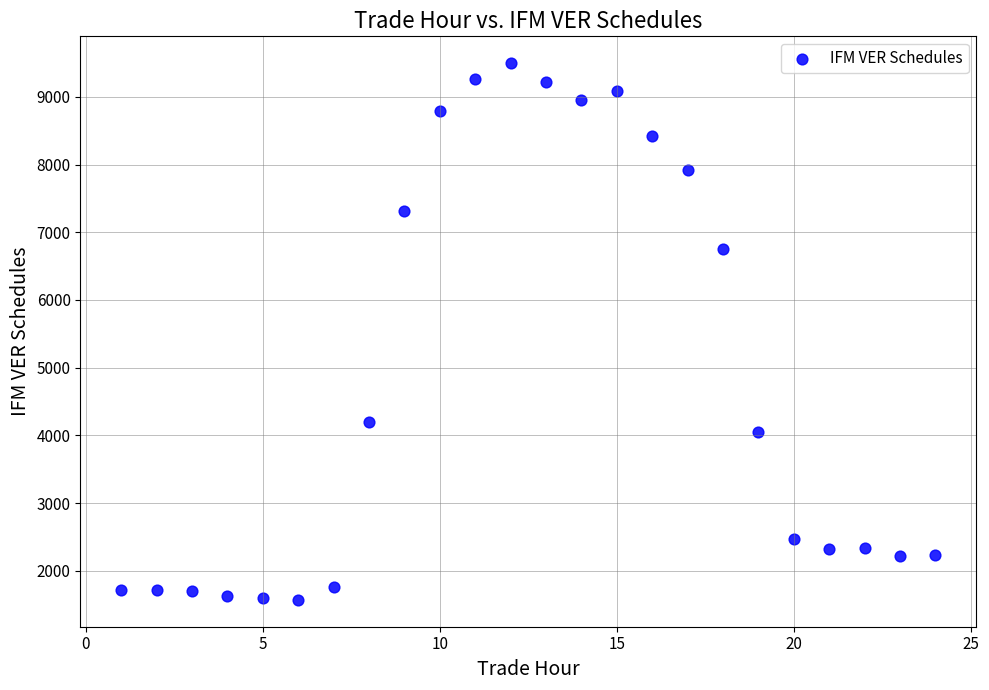

What Y value in the scatter plot is closest to 5533?

6750.1